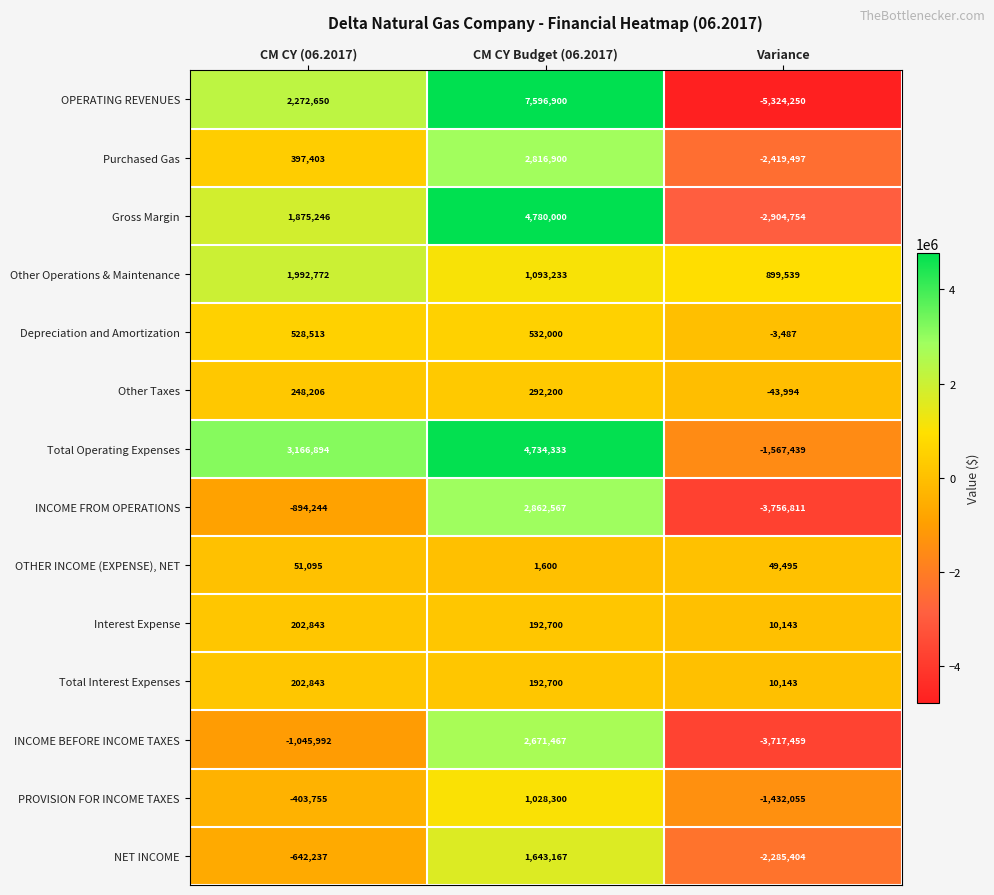

What is the difference between the second highest and minimum values in the PROVISION FOR INCOME TAXES series?

1028300